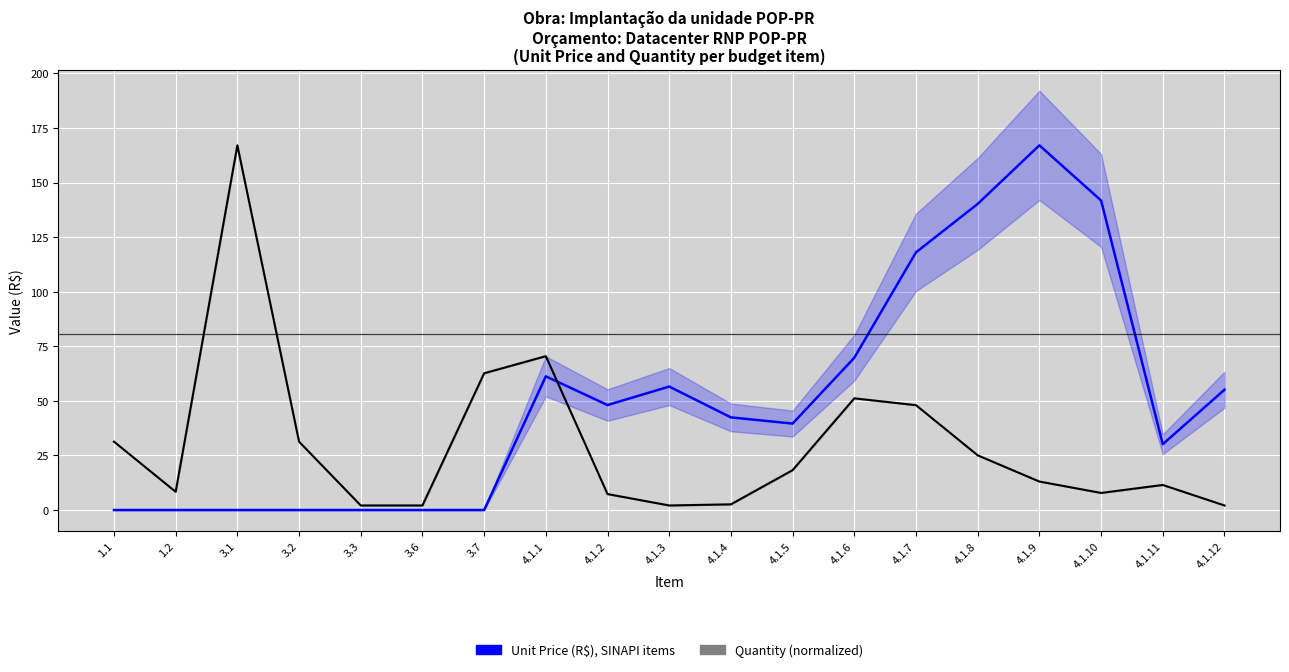

The value of Quantity (normalized) at 4.1.7 is 48.0. True or false?

True